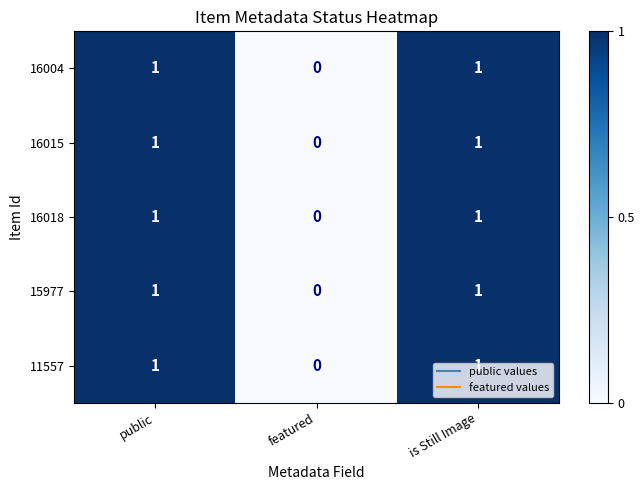

How many 16018 values are between 0 and 1?

3